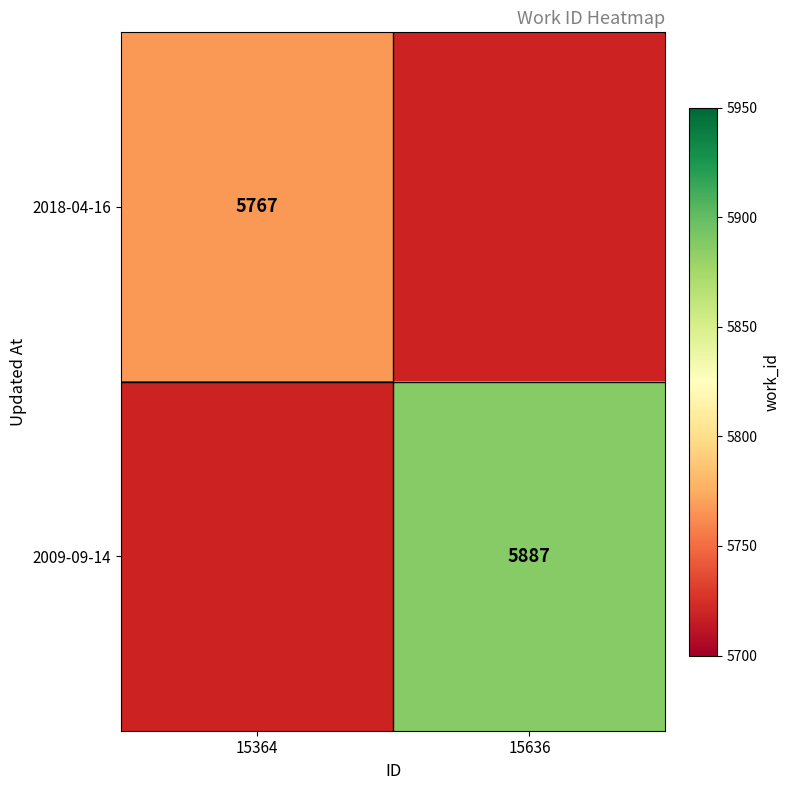

True or false: 2009-09-14 has a value of 5887 at 15636.

True